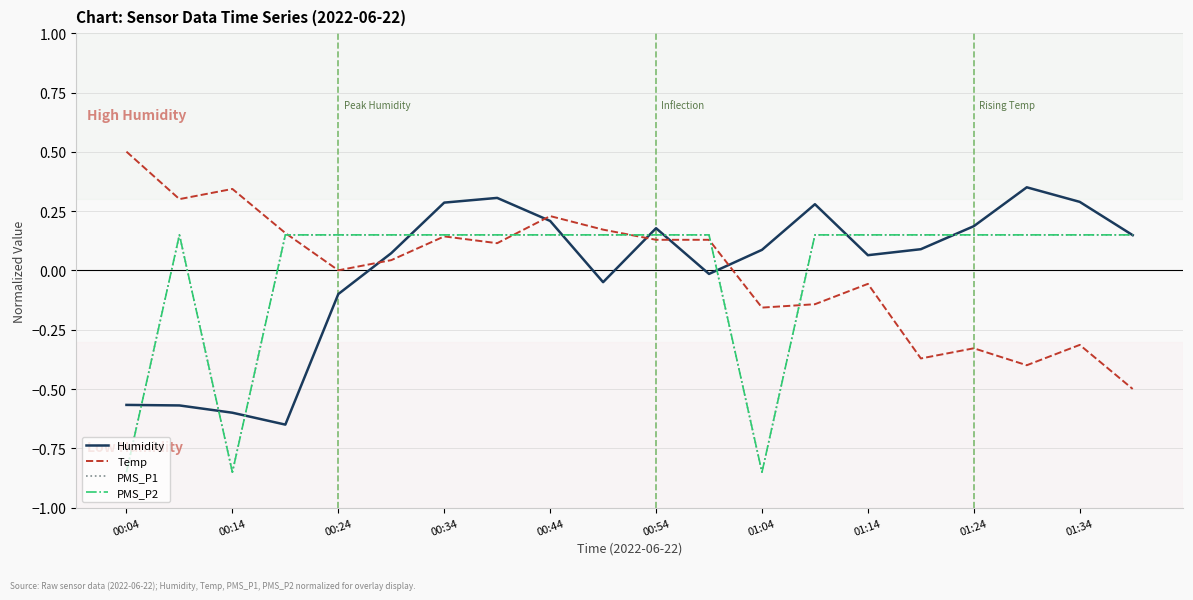

Is this an area chart (filled region under the line)?

No